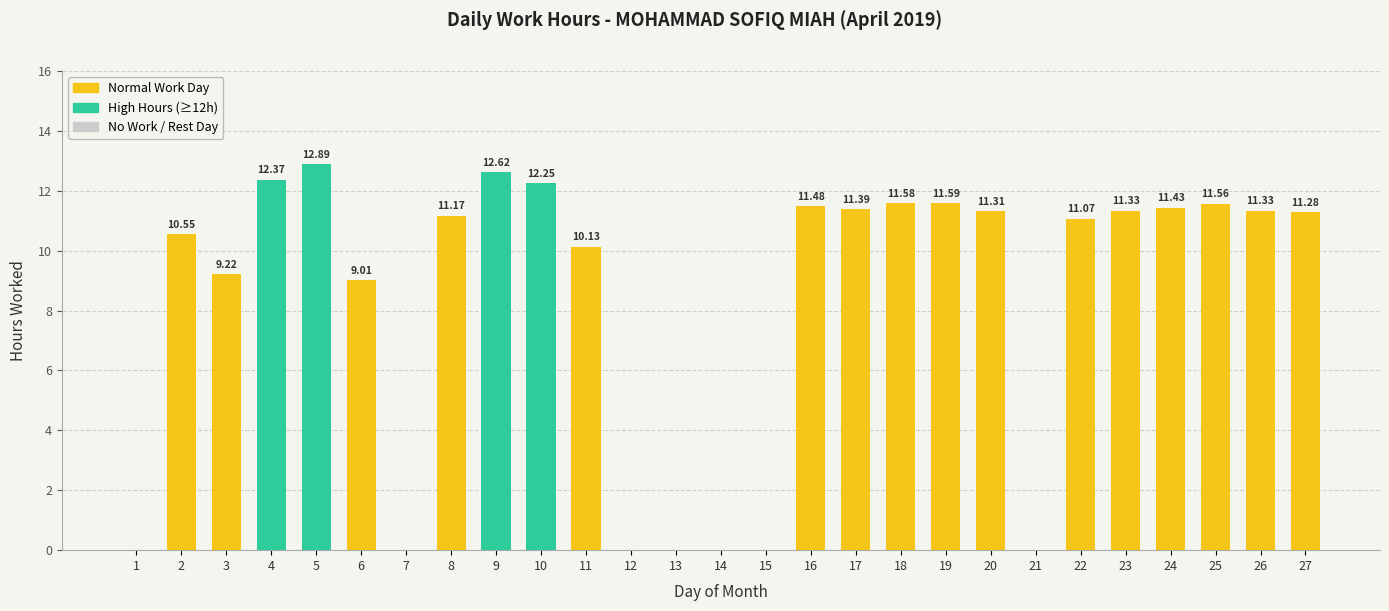

What is the greatest value displayed?

12.9